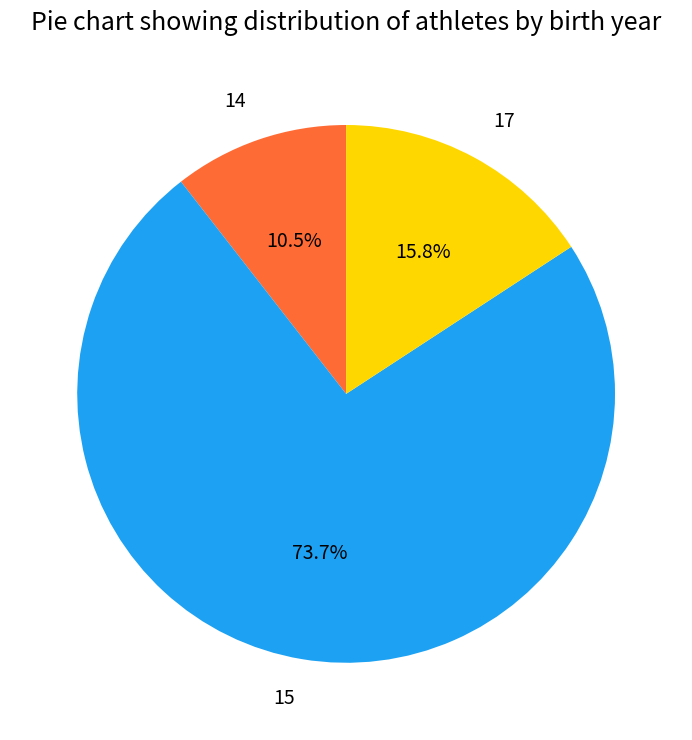

Rank the categories by value from highest to lowest.

15, 17, 14